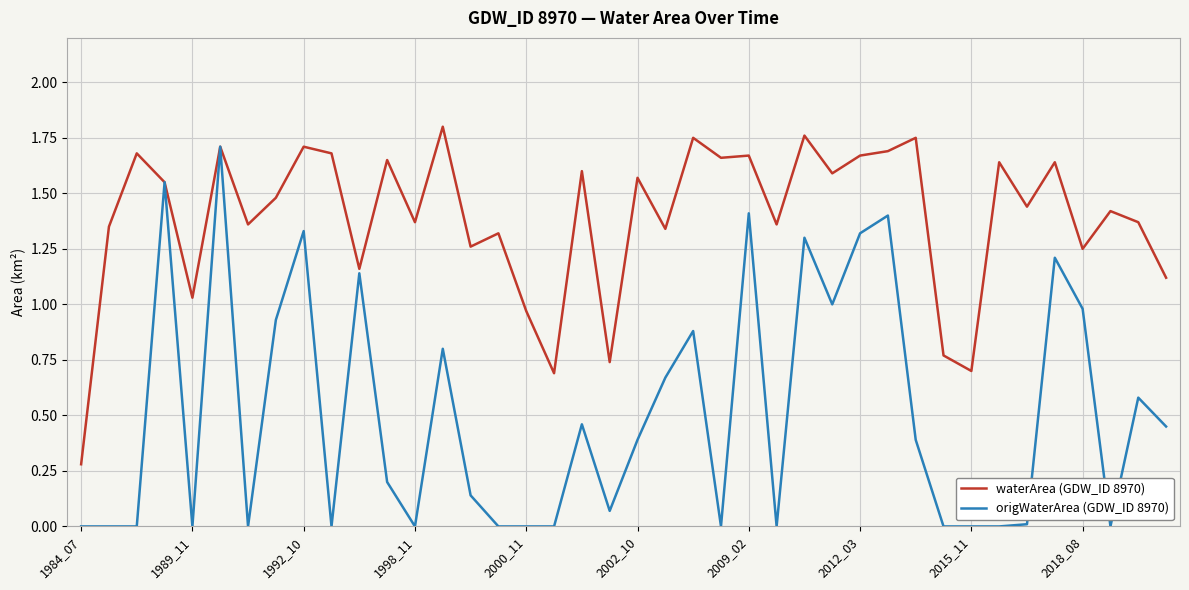

Does the chart display data point markers on the line(s)?

No